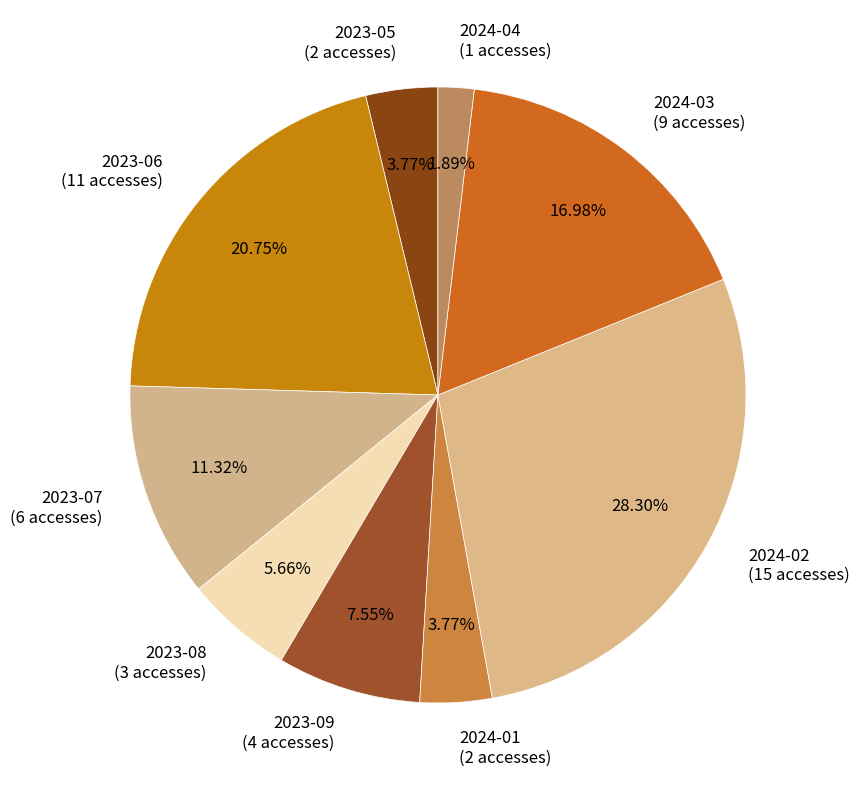

What percentage is NOT represented by 2024-03?

83.0%